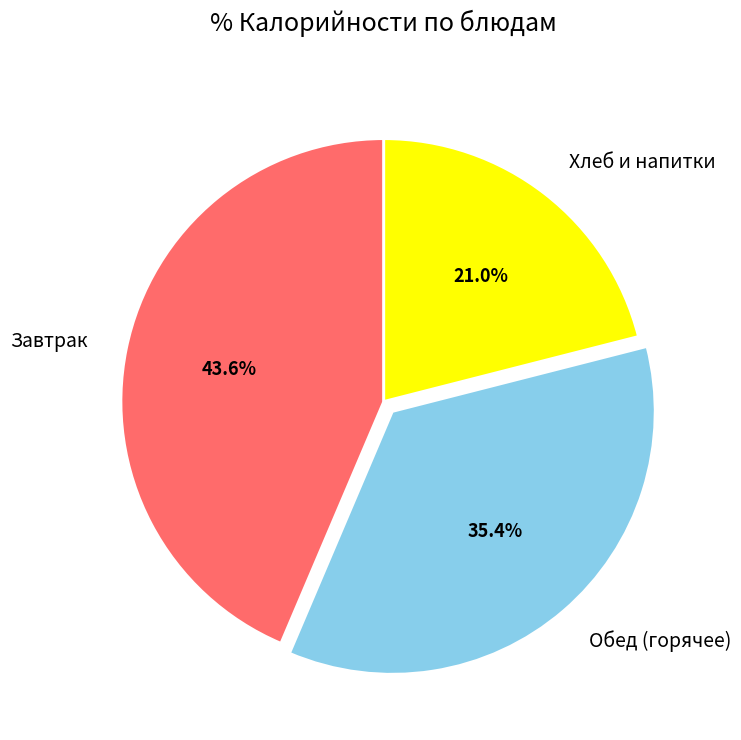

Rank the categories by value from highest to lowest.

Завтрак, Обед (горячее), Хлеб и напитки